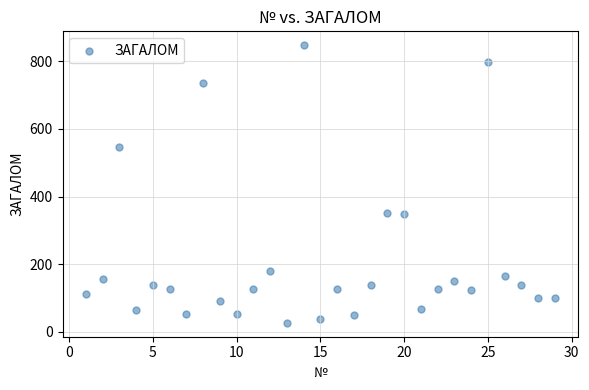

What is the range of X values (max minus min)?

28